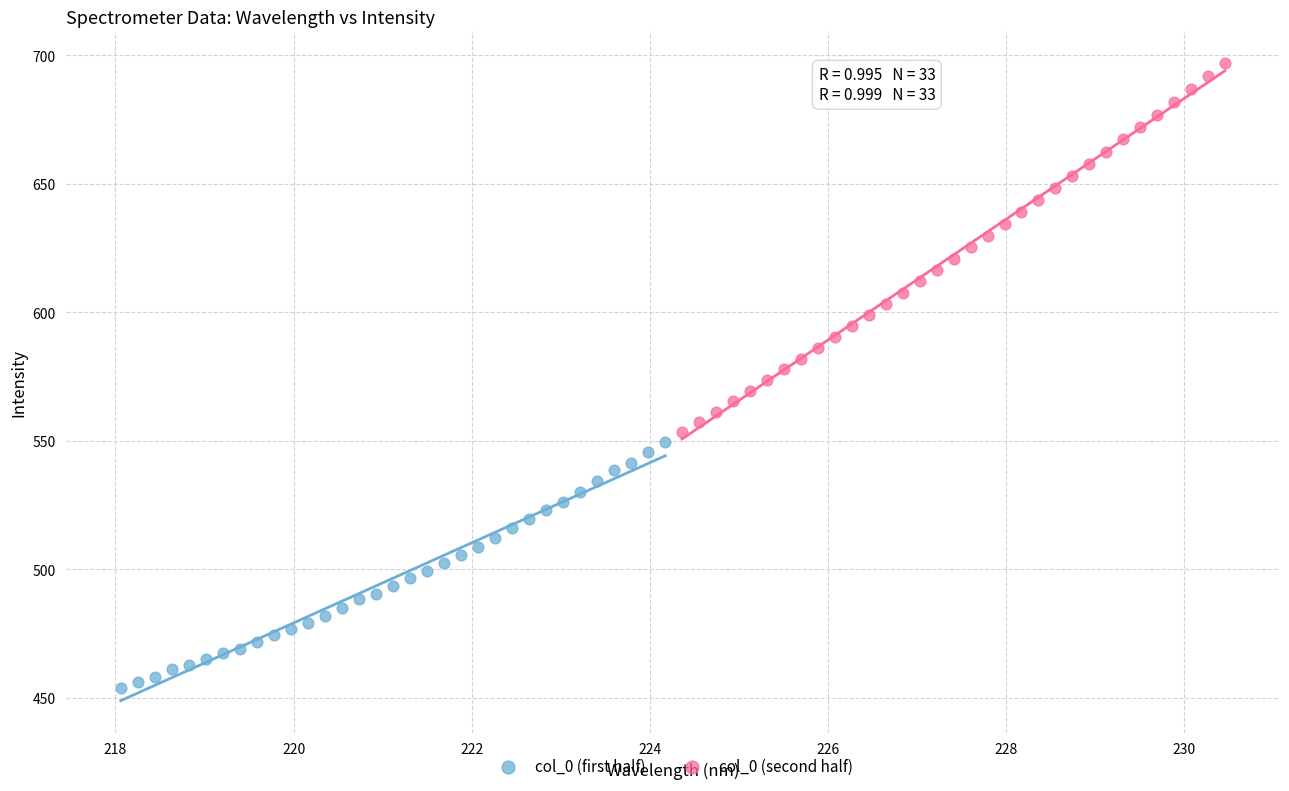

Which series has the widest spread of Y values?

col_0 (second half)